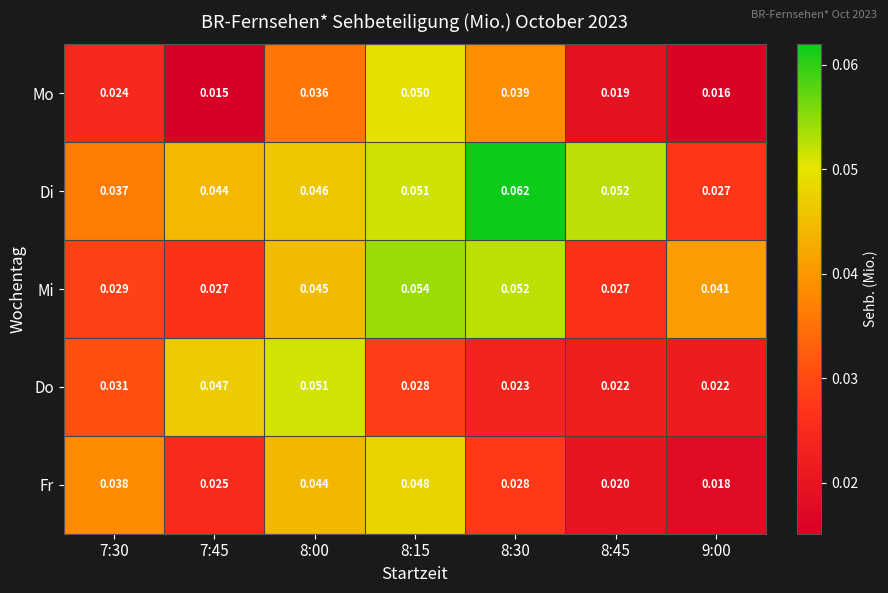

At 8:45, list the series in order from smallest to largest.

Mo, Fr, Do, Mi, Di